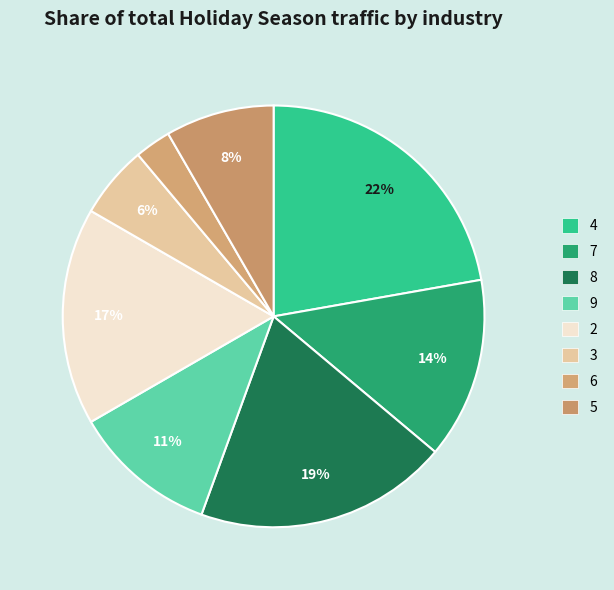

To the nearest percent, what percentage of the pie is 2?

17%